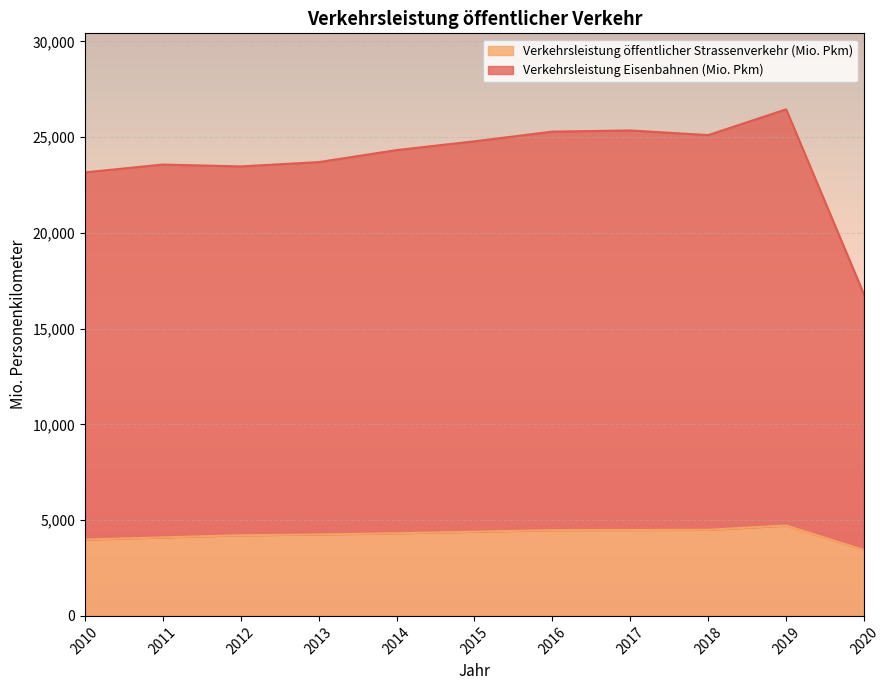

What is the lowest value of the Verkehrsleistung öffentlicher Strassenverkehr (Mio. Pkm) series?

3438.4